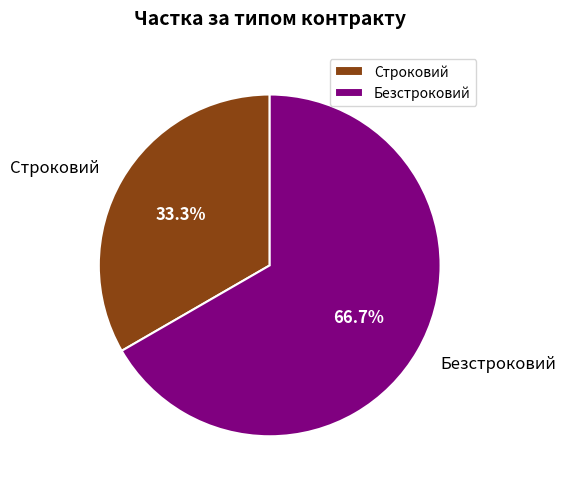

Is it true that Безстроковий is 72% of the pie?

False